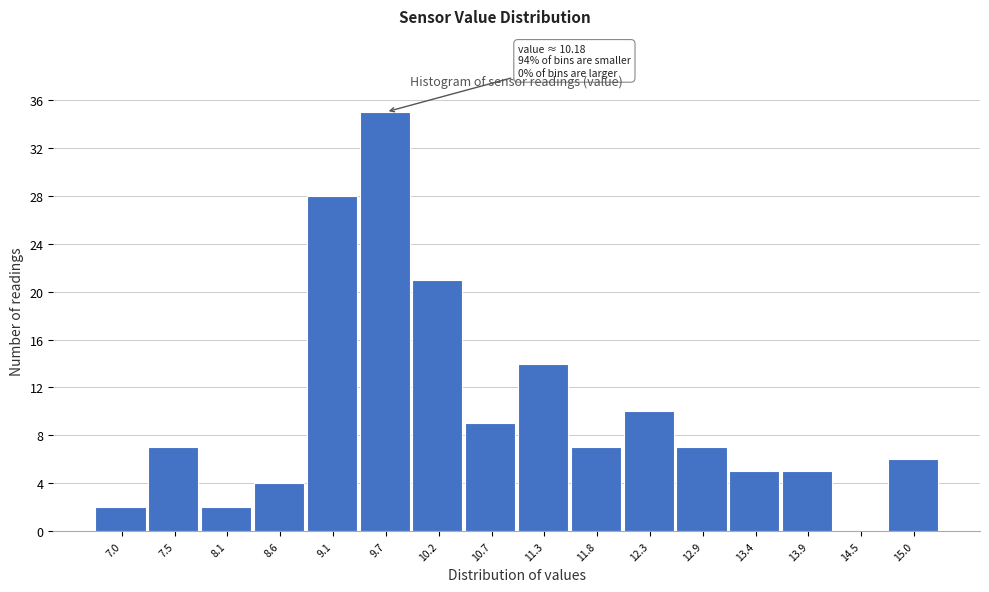

Reading left to right, transcribe all the data shown in this chart.

7.0=2	7.5=7	8.1=2	8.6=4	9.1=28	9.7=35	10.2=21	10.7=9	11.3=14	11.8=7	12.3=10	12.9=7	13.4=5	13.9=5	14.5=0	15.0=6